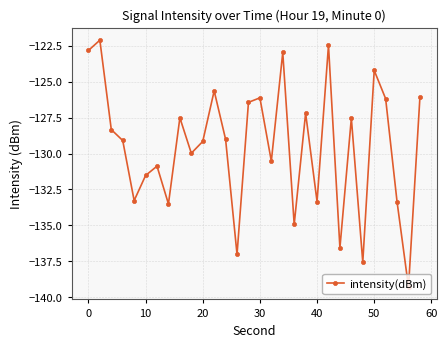

What is the value of the 26th point from the left?

-124.2